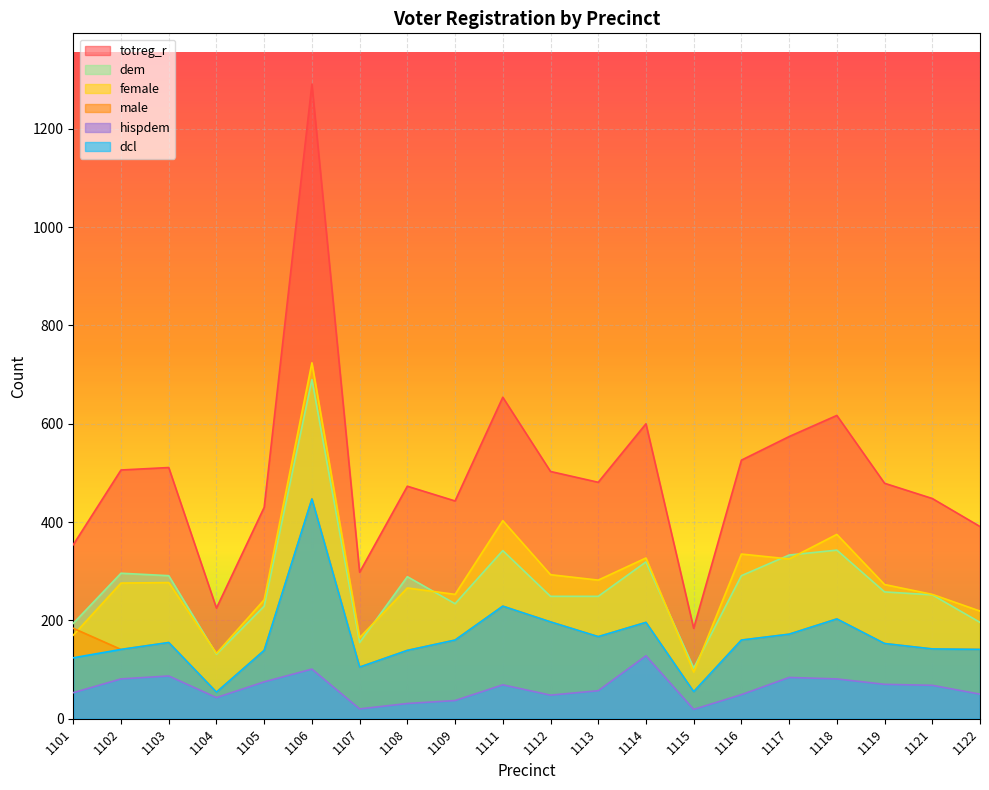

What is the maximum value for dem?

690